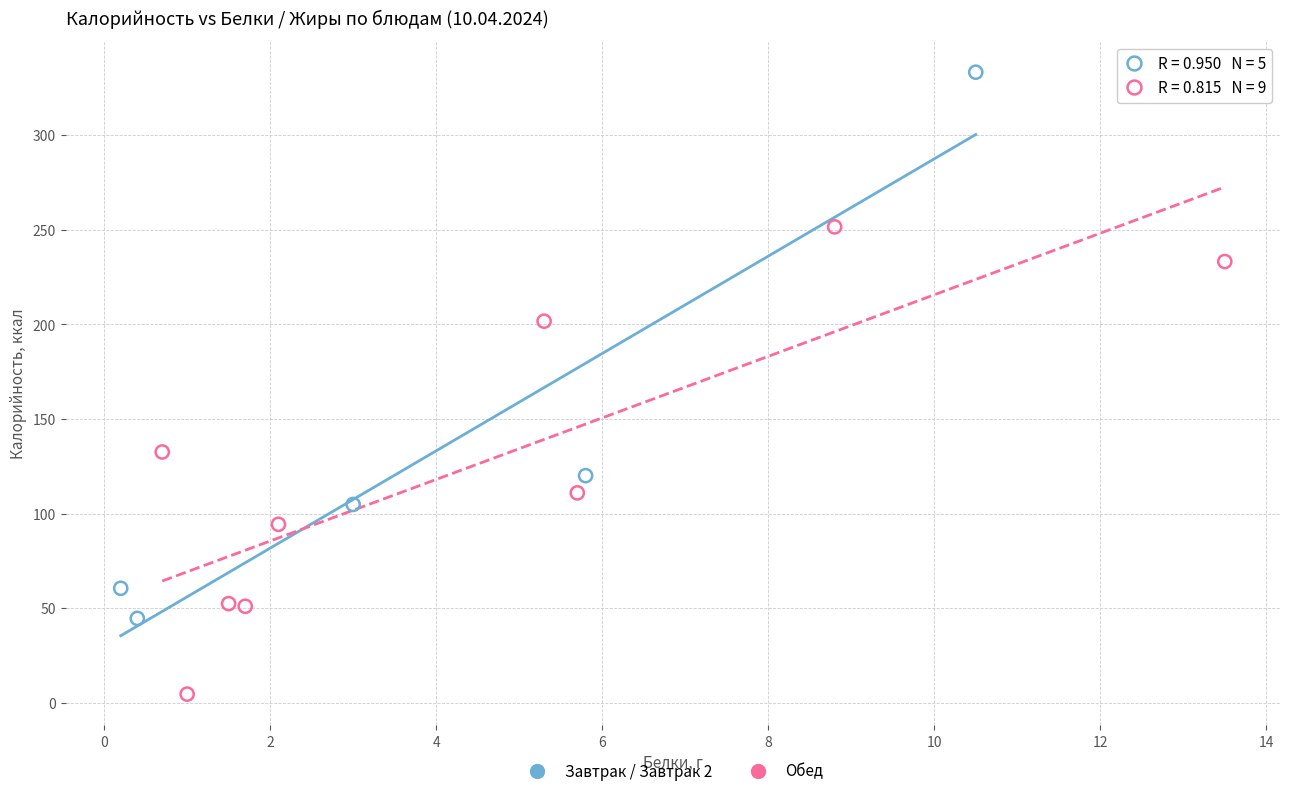

Which series has the largest Y range (max minus min)?

Завтрак / Завтрак 2